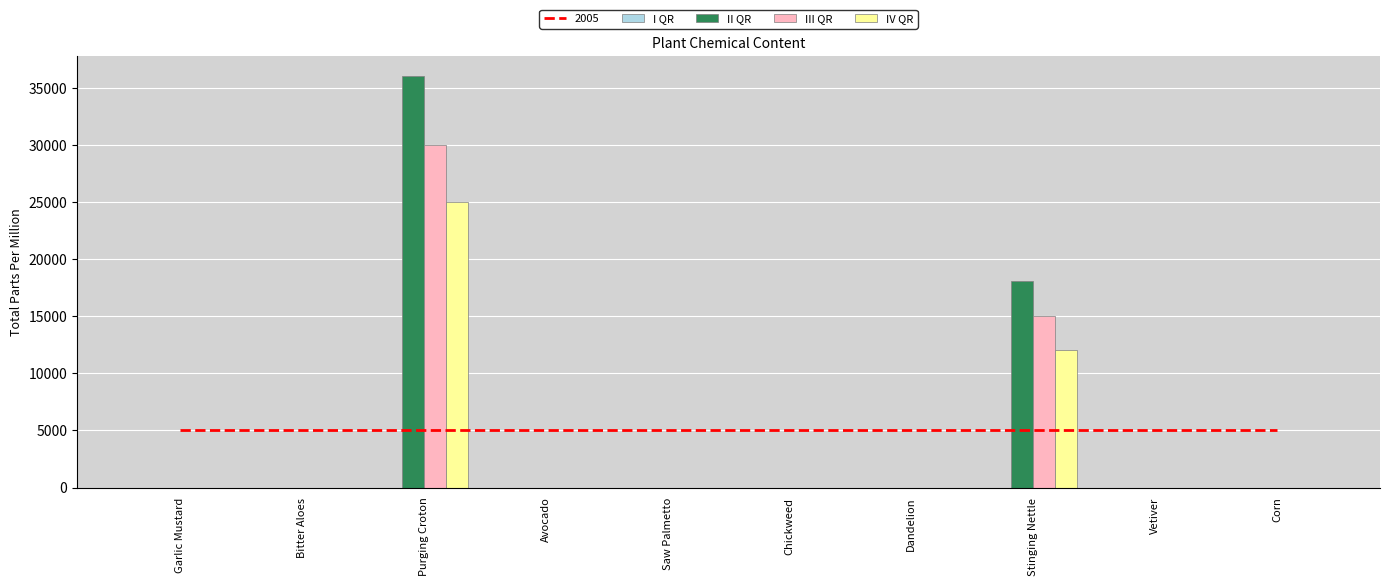

What is the total value across all series at Avocado?

1